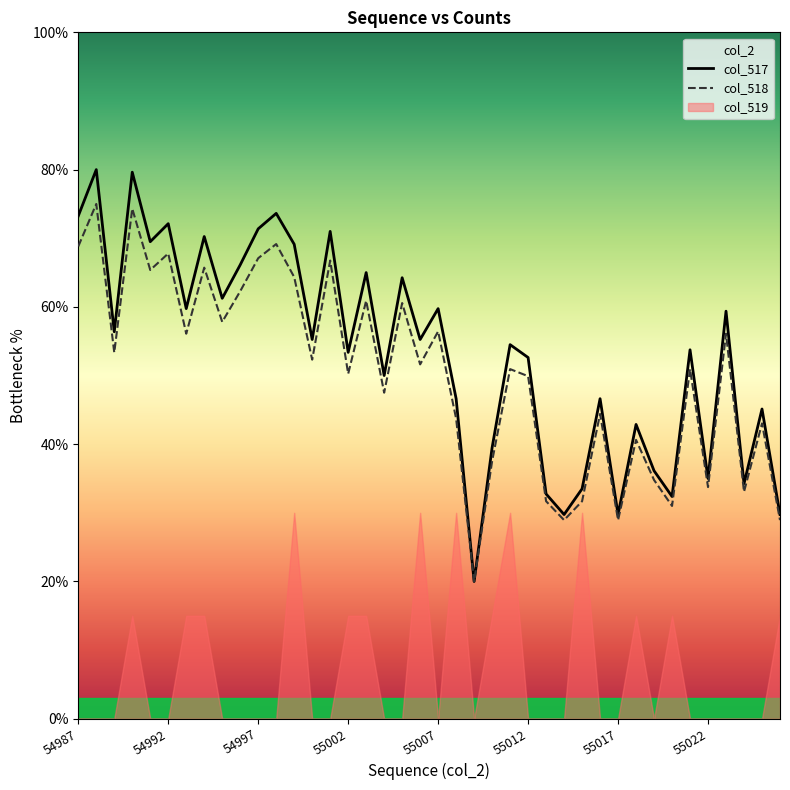

How many lines are shown in the chart?

2